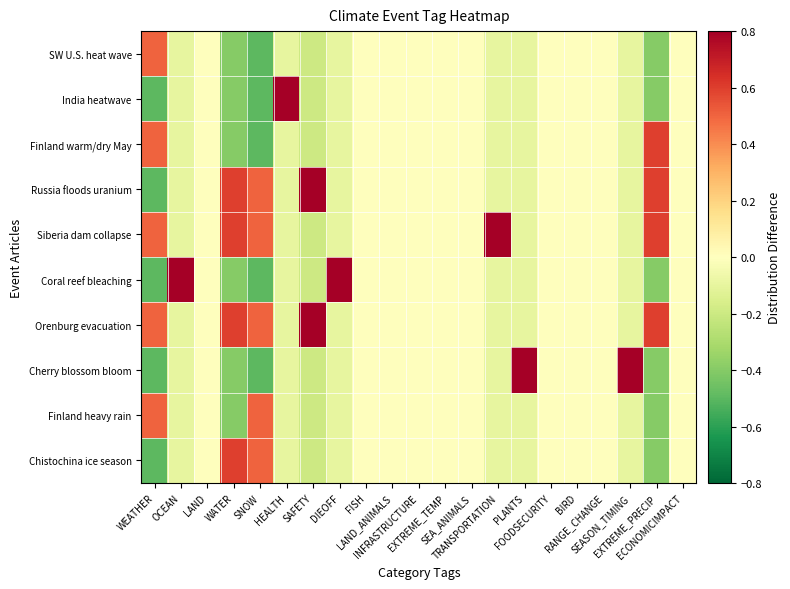

Reading left to right, what are all the values shown in this chart?

SW U.S. heat wave: WEATHER=0.5	OCEAN=-0.1	LAND=0.0	WATER=-0.4	SNOW=-0.5	HEALTH=-0.1	SAFETY=-0.2	DIEOFF=-0.1	FISH=0.0	LAND_ANIMALS=0.0	INFRASTRUCTURE=0.0	EXTREME_TEMP=0.0	SEA_ANIMALS=0.0	TRANSPORTATION=-0.1	PLANTS=-0.1	FOODSECURITY=0.0	BIRD=0.0	RANGE_CHANGE=0.0	SEASON_TIMING=-0.1	EXTREME_PRECIP=-0.4	ECONOMICIMPACT=0.0
India heatwave: WEATHER=-0.5	OCEAN=-0.1	LAND=0.0	WATER=-0.4	SNOW=-0.5	HEALTH=0.9	SAFETY=-0.2	DIEOFF=-0.1	FISH=0.0	LAND_ANIMALS=0.0	INFRASTRUCTURE=0.0	EXTREME_TEMP=0.0	SEA_ANIMALS=0.0	TRANSPORTATION=-0.1	PLANTS=-0.1	FOODSECURITY=0.0	BIRD=0.0	RANGE_CHANGE=0.0	SEASON_TIMING=-0.1	EXTREME_PRECIP=-0.4	ECONOMICIMPACT=0.0
Finland warm/dry May: WEATHER=0.5	OCEAN=-0.1	LAND=0.0	WATER=-0.4	SNOW=-0.5	HEALTH=-0.1	SAFETY=-0.2	DIEOFF=-0.1	FISH=0.0	LAND_ANIMALS=0.0	INFRASTRUCTURE=0.0	EXTREME_TEMP=0.0	SEA_ANIMALS=0.0	TRANSPORTATION=-0.1	PLANTS=-0.1	FOODSECURITY=0.0	BIRD=0.0	RANGE_CHANGE=0.0	SEASON_TIMING=-0.1	EXTREME_PRECIP=0.6	ECONOMICIMPACT=0.0
Russia floods uranium: WEATHER=-0.5	OCEAN=-0.1	LAND=0.0	WATER=0.6	SNOW=0.5	HEALTH=-0.1	SAFETY=0.8	DIEOFF=-0.1	FISH=0.0	LAND_ANIMALS=0.0	INFRASTRUCTURE=0.0	EXTREME_TEMP=0.0	SEA_ANIMALS=0.0	TRANSPORTATION=-0.1	PLANTS=-0.1	FOODSECURITY=0.0	BIRD=0.0	RANGE_CHANGE=0.0	SEASON_TIMING=-0.1	EXTREME_PRECIP=0.6	ECONOMICIMPACT=0.0
Siberia dam collapse: WEATHER=0.5	OCEAN=-0.1	LAND=0.0	WATER=0.6	SNOW=0.5	HEALTH=-0.1	SAFETY=-0.2	DIEOFF=-0.1	FISH=0.0	LAND_ANIMALS=0.0	INFRASTRUCTURE=0.0	EXTREME_TEMP=0.0	SEA_ANIMALS=0.0	TRANSPORTATION=0.9	PLANTS=-0.1	FOODSECURITY=0.0	BIRD=0.0	RANGE_CHANGE=0.0	SEASON_TIMING=-0.1	EXTREME_PRECIP=0.6	ECONOMICIMPACT=0.0
Coral reef bleaching: WEATHER=-0.5	OCEAN=0.9	LAND=0.0	WATER=-0.4	SNOW=-0.5	HEALTH=-0.1	SAFETY=-0.2	DIEOFF=0.9	FISH=0.0	LAND_ANIMALS=0.0	INFRASTRUCTURE=0.0	EXTREME_TEMP=0.0	SEA_ANIMALS=0.0	TRANSPORTATION=-0.1	PLANTS=-0.1	FOODSECURITY=0.0	BIRD=0.0	RANGE_CHANGE=0.0	SEASON_TIMING=-0.1	EXTREME_PRECIP=-0.4	ECONOMICIMPACT=0.0
Orenburg evacuation: WEATHER=0.5	OCEAN=-0.1	LAND=0.0	WATER=0.6	SNOW=0.5	HEALTH=-0.1	SAFETY=0.8	DIEOFF=-0.1	FISH=0.0	LAND_ANIMALS=0.0	INFRASTRUCTURE=0.0	EXTREME_TEMP=0.0	SEA_ANIMALS=0.0	TRANSPORTATION=-0.1	PLANTS=-0.1	FOODSECURITY=0.0	BIRD=0.0	RANGE_CHANGE=0.0	SEASON_TIMING=-0.1	EXTREME_PRECIP=0.6	ECONOMICIMPACT=0.0
Cherry blossom bloom: WEATHER=-0.5	OCEAN=-0.1	LAND=0.0	WATER=-0.4	SNOW=-0.5	HEALTH=-0.1	SAFETY=-0.2	DIEOFF=-0.1	FISH=0.0	LAND_ANIMALS=0.0	INFRASTRUCTURE=0.0	EXTREME_TEMP=0.0	SEA_ANIMALS=0.0	TRANSPORTATION=-0.1	PLANTS=0.9	FOODSECURITY=0.0	BIRD=0.0	RANGE_CHANGE=0.0	SEASON_TIMING=0.9	EXTREME_PRECIP=-0.4	ECONOMICIMPACT=0.0
Finland heavy rain: WEATHER=0.5	OCEAN=-0.1	LAND=0.0	WATER=-0.4	SNOW=0.5	HEALTH=-0.1	SAFETY=-0.2	DIEOFF=-0.1	FISH=0.0	LAND_ANIMALS=0.0	INFRASTRUCTURE=0.0	EXTREME_TEMP=0.0	SEA_ANIMALS=0.0	TRANSPORTATION=-0.1	PLANTS=-0.1	FOODSECURITY=0.0	BIRD=0.0	RANGE_CHANGE=0.0	SEASON_TIMING=-0.1	EXTREME_PRECIP=-0.4	ECONOMICIMPACT=0.0
Chistochina ice season: WEATHER=-0.5	OCEAN=-0.1	LAND=0.0	WATER=0.6	SNOW=0.5	HEALTH=-0.1	SAFETY=-0.2	DIEOFF=-0.1	FISH=0.0	LAND_ANIMALS=0.0	INFRASTRUCTURE=0.0	EXTREME_TEMP=0.0	SEA_ANIMALS=0.0	TRANSPORTATION=-0.1	PLANTS=-0.1	FOODSECURITY=0.0	BIRD=0.0	RANGE_CHANGE=0.0	SEASON_TIMING=-0.1	EXTREME_PRECIP=-0.4	ECONOMICIMPACT=0.0